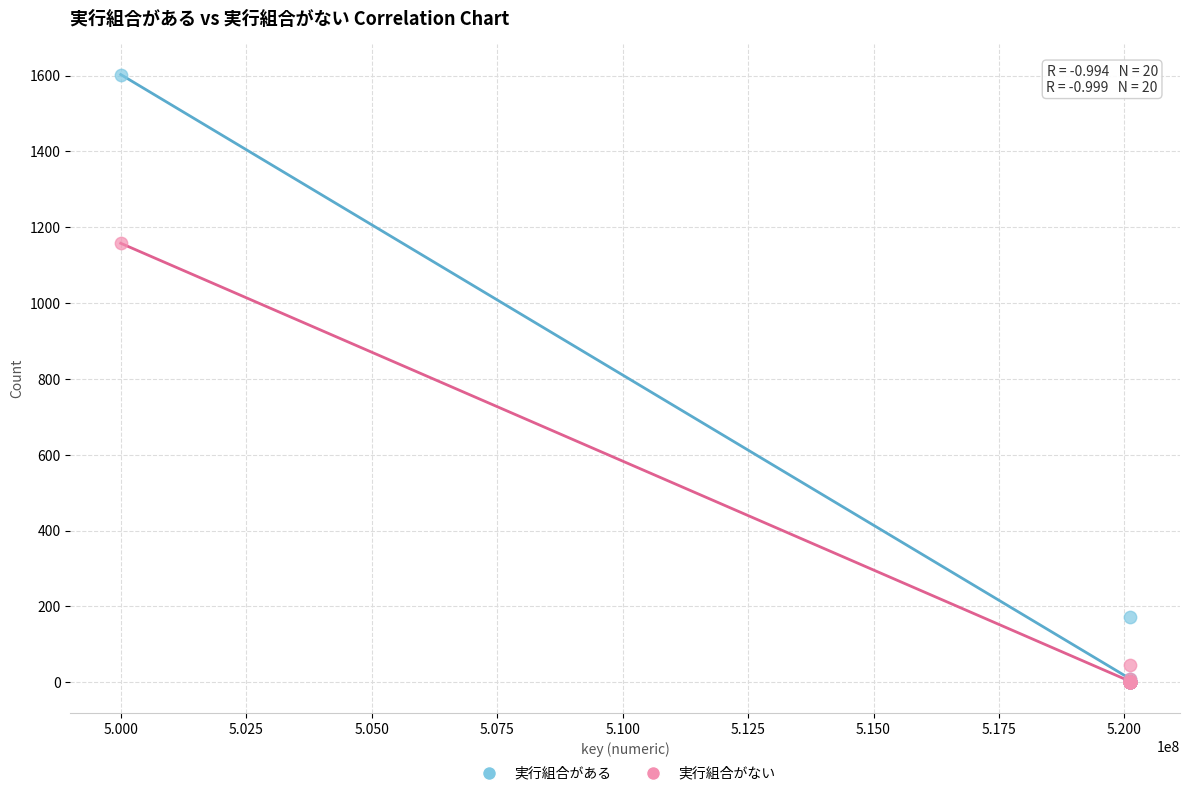

What are all the series names shown in the legend?

実行組合がある, 実行組合がない